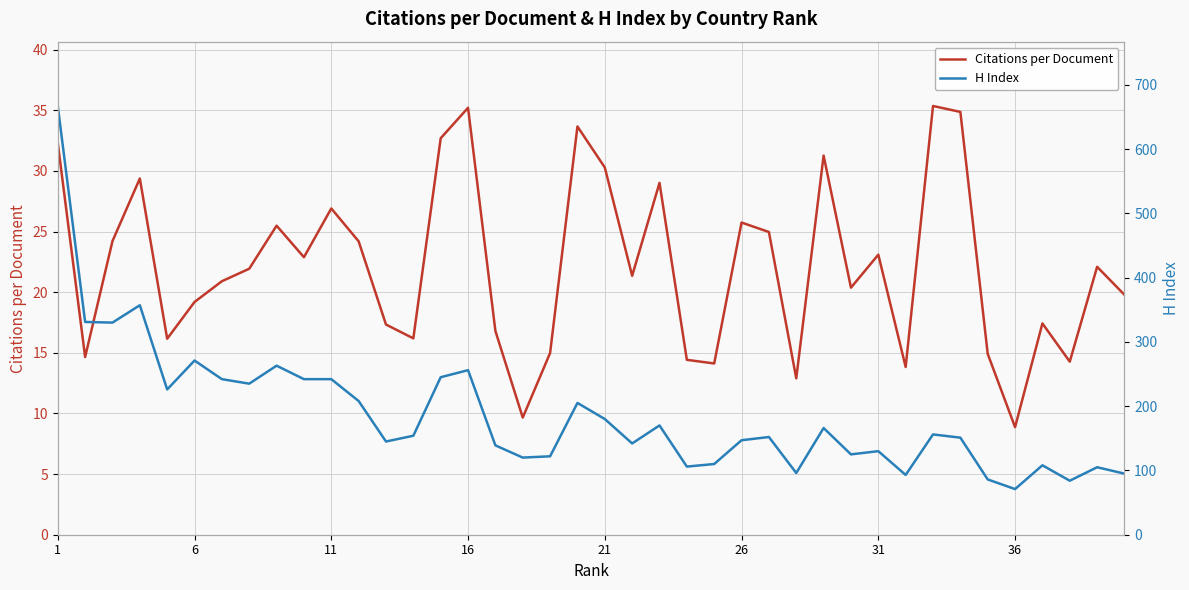

What is the difference between the second highest and second lowest values in the Citations per Document series?

25.5